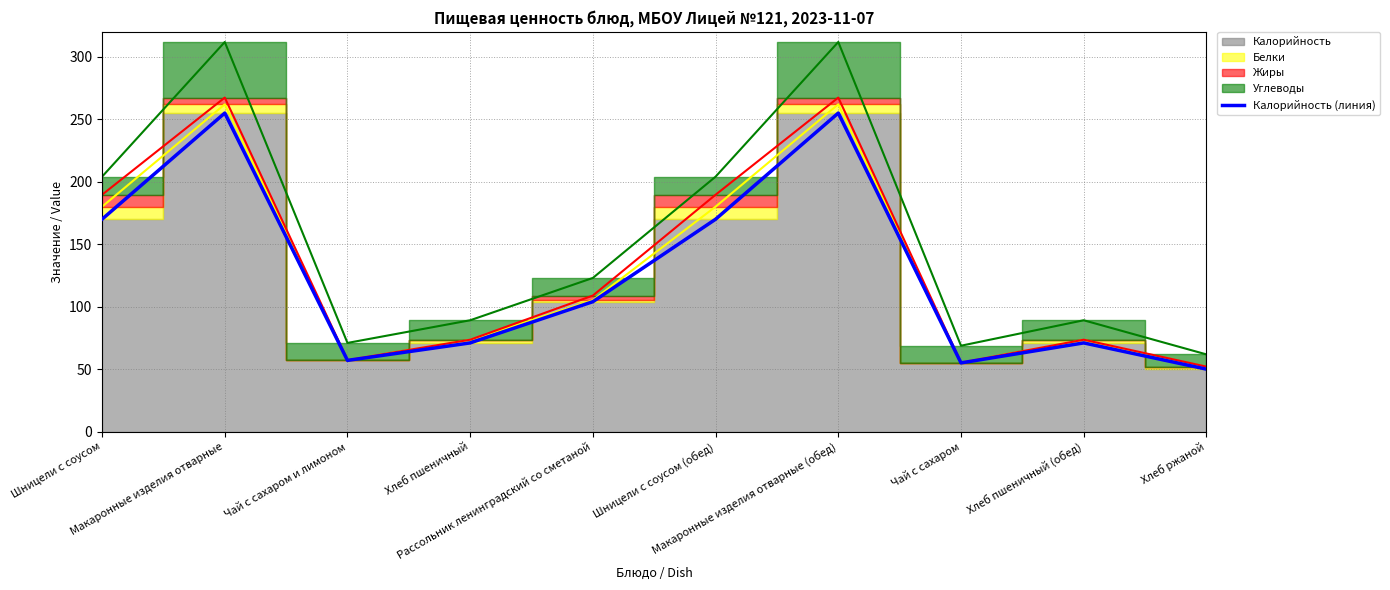

List the labels in order of value, smallest first.

Хлеб ржаной, Чай с сахаром, Чай с сахаром и лимоном, Хлеб пшеничный, Хлеб пшеничный (обед), Рассольник ленинградский со сметаной, Шницели с соусом, Шницели с соусом (обед), Макаронные изделия отварные, Макаронные изделия отварные (обед)